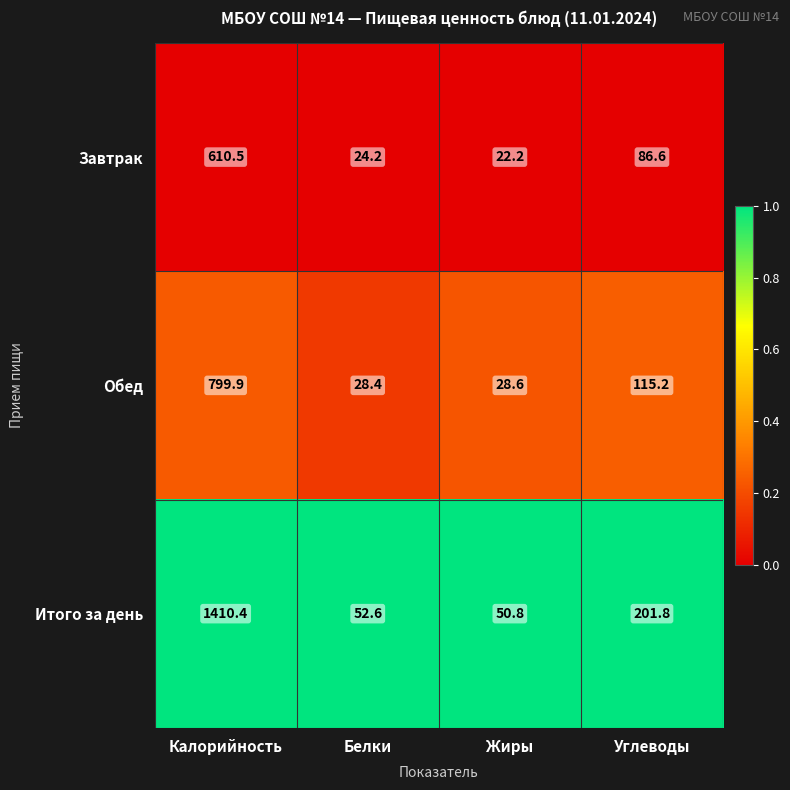

At which category does the chart reach its peak across all series?

Калорийность